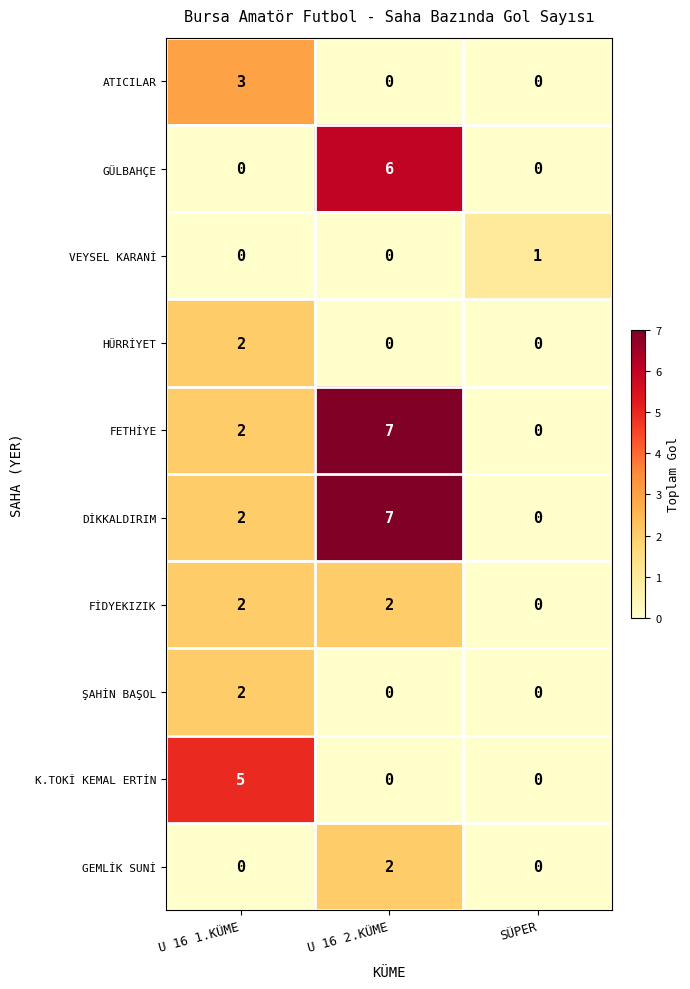

How many series are shown in this chart?

10